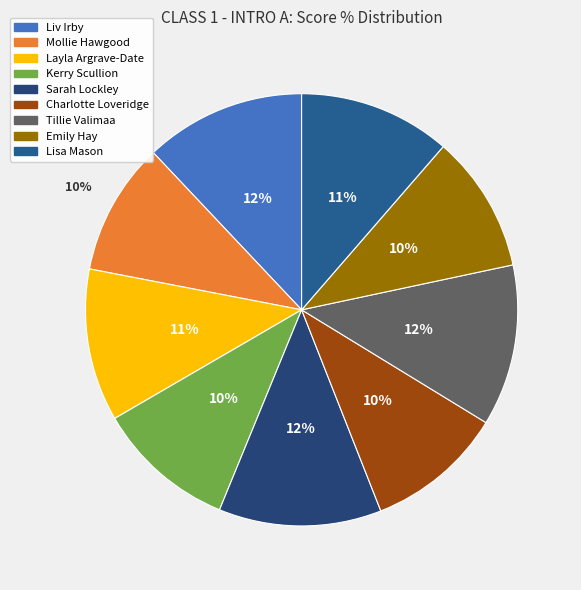

To the nearest percent, what percentage of the pie is Lisa Mason?

11%